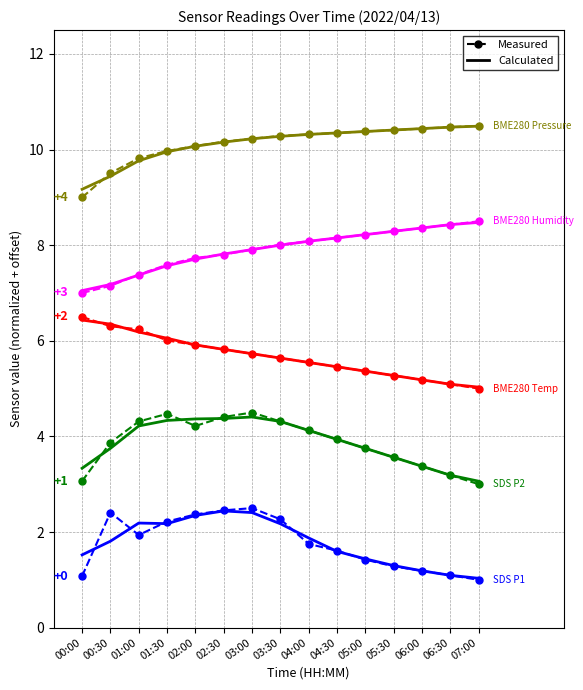

List the labels in order of Measured value, largest first.

03:00, 02:30, 00:30, 02:00, 03:30, 01:30, 01:00, 04:00, 04:30, 05:00, 05:30, 06:00, 06:30, 00:00, 07:00